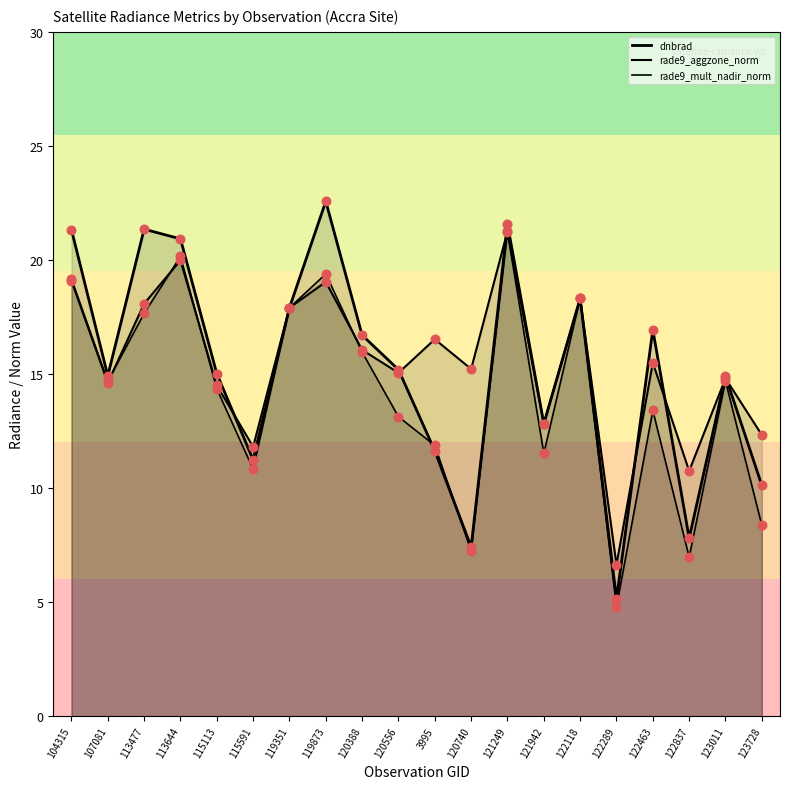

Which series reaches the minimum Y coordinate?

rade9_mult_nadir_norm